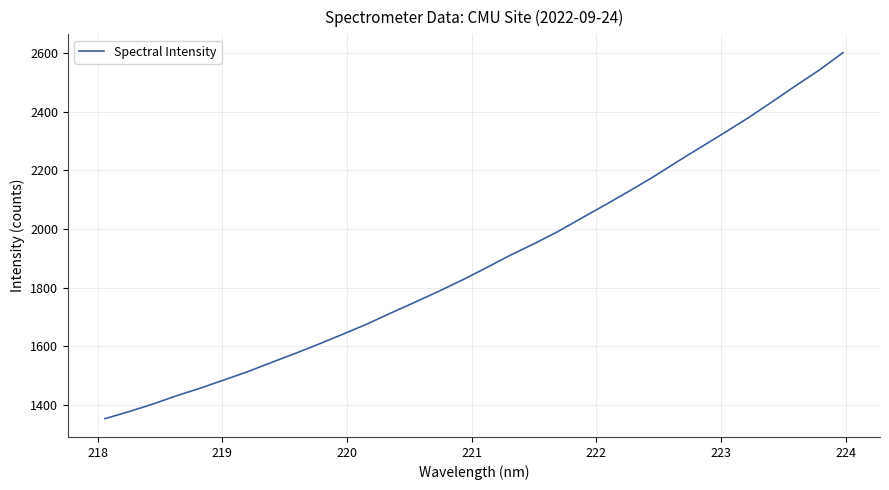

What is the minimum value shown in the chart?

1353.6